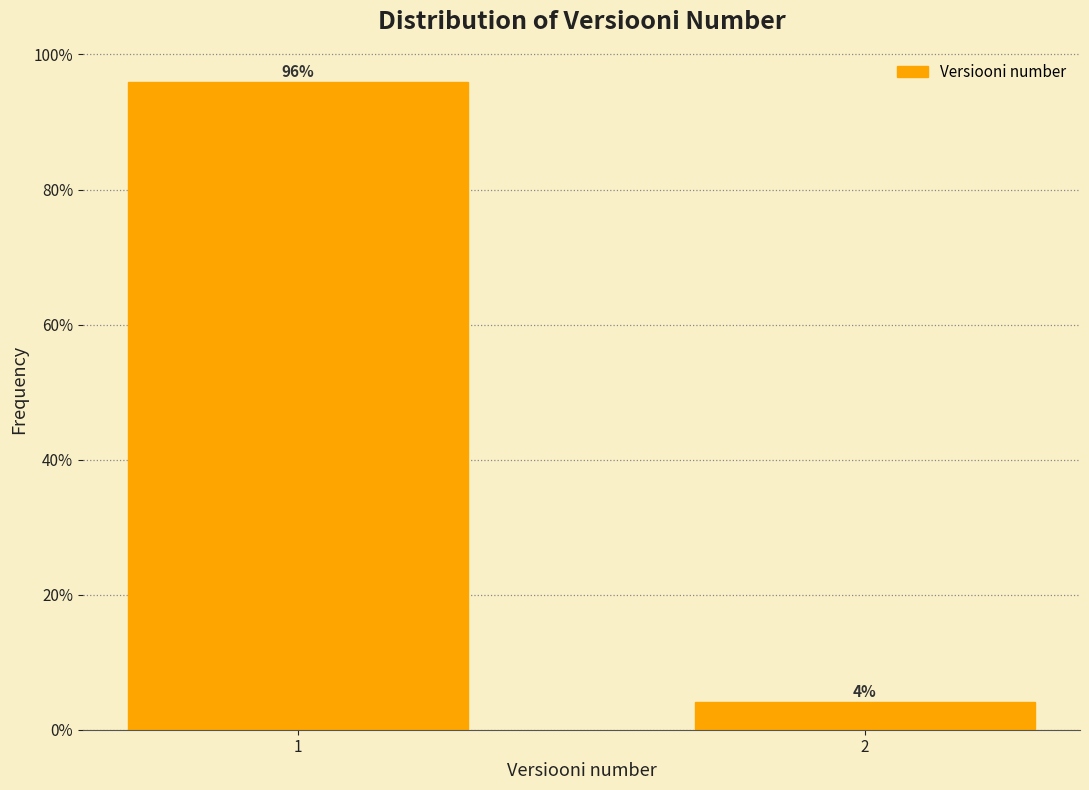

What is the minimum value shown in the chart?

4.1